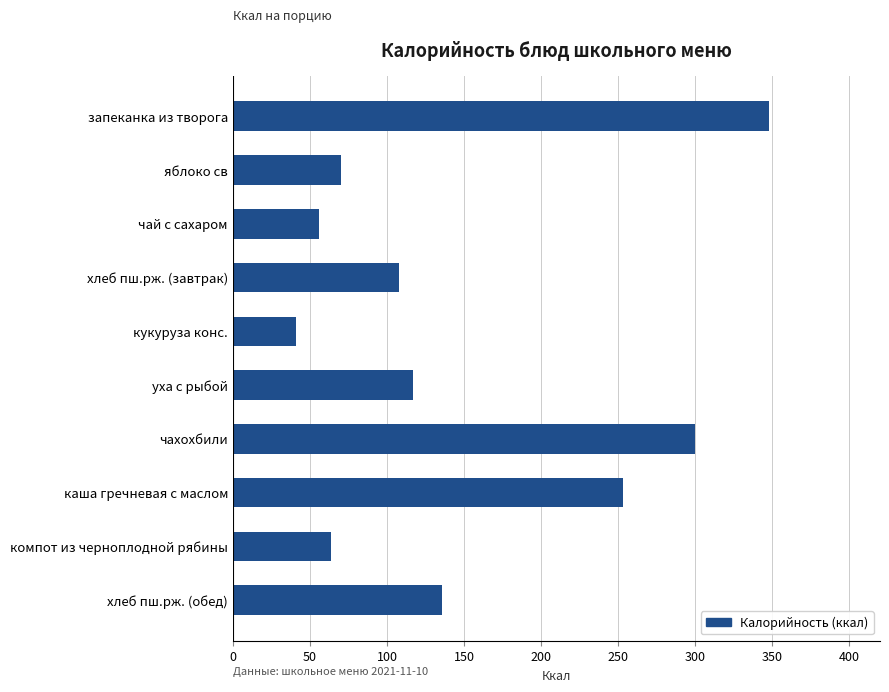

List the labels in order of value, smallest first.

кукуруза конс., чай с сахаром, компот из черноплодной рябины, яблоко св, хлеб пш.рж. (завтрак), уха с рыбой, хлеб пш.рж. (обед), каша гречневая с маслом, чахохбили, запеканка из творога